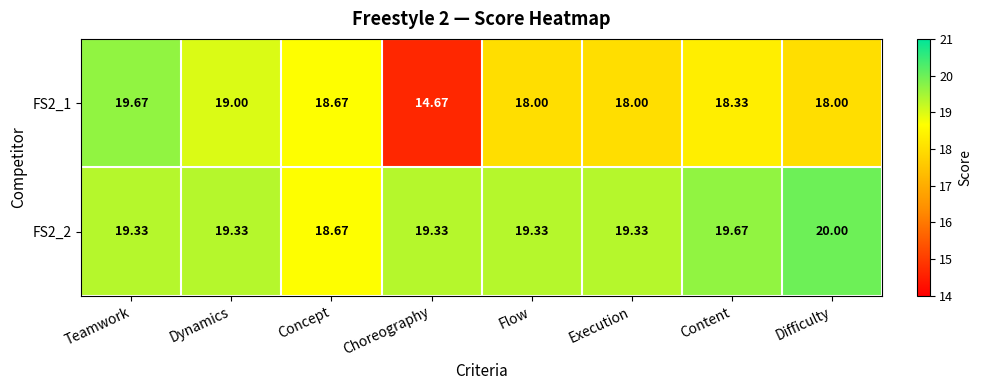

Is the value of FS2_2 at Flow greater than the value of FS2_1 at Execution?

Yes